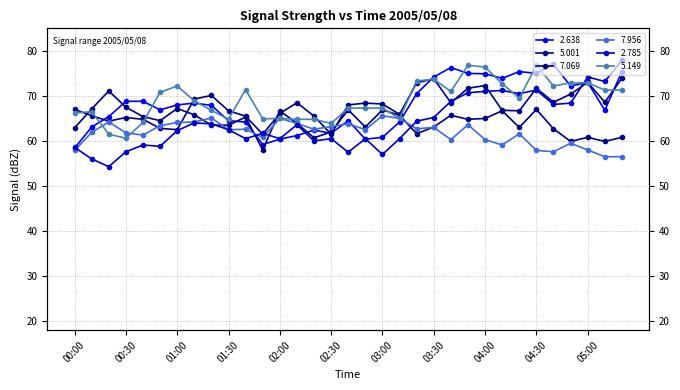

Read the 2.785 value at 05:10.

73.2